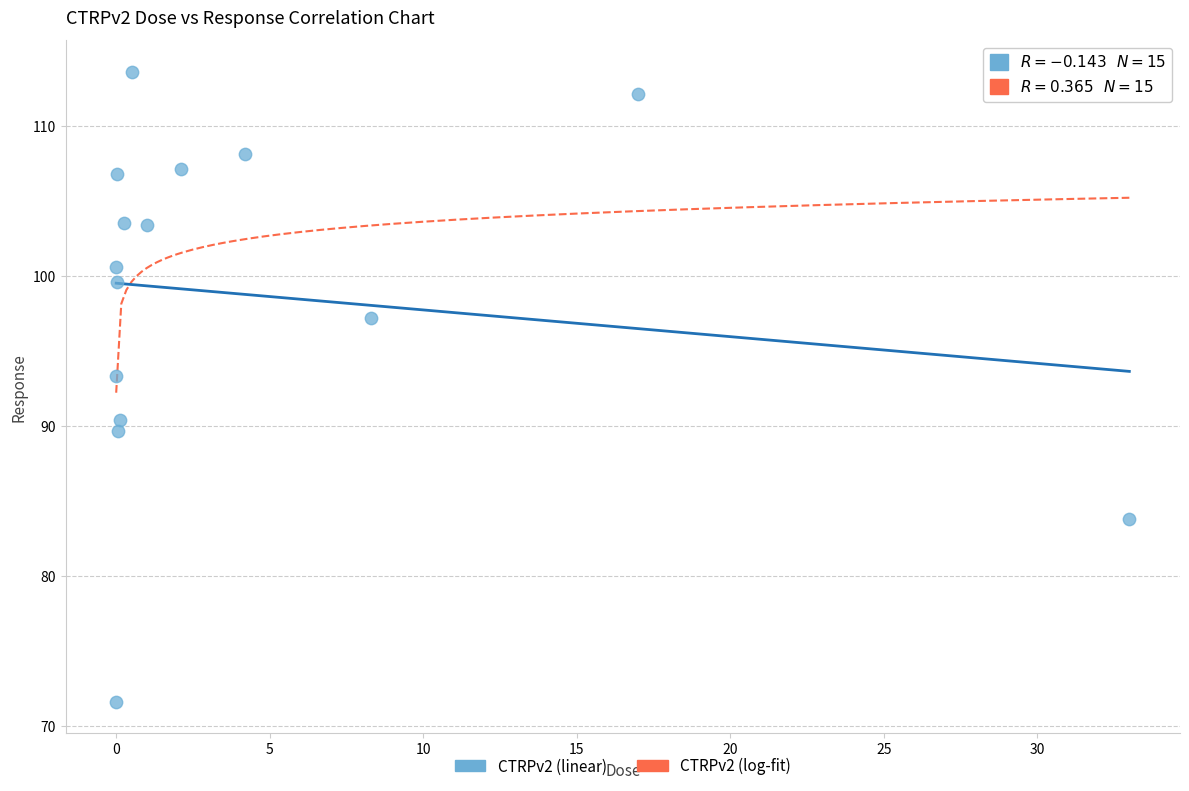

What is the range of X values (max minus min)?

33.0